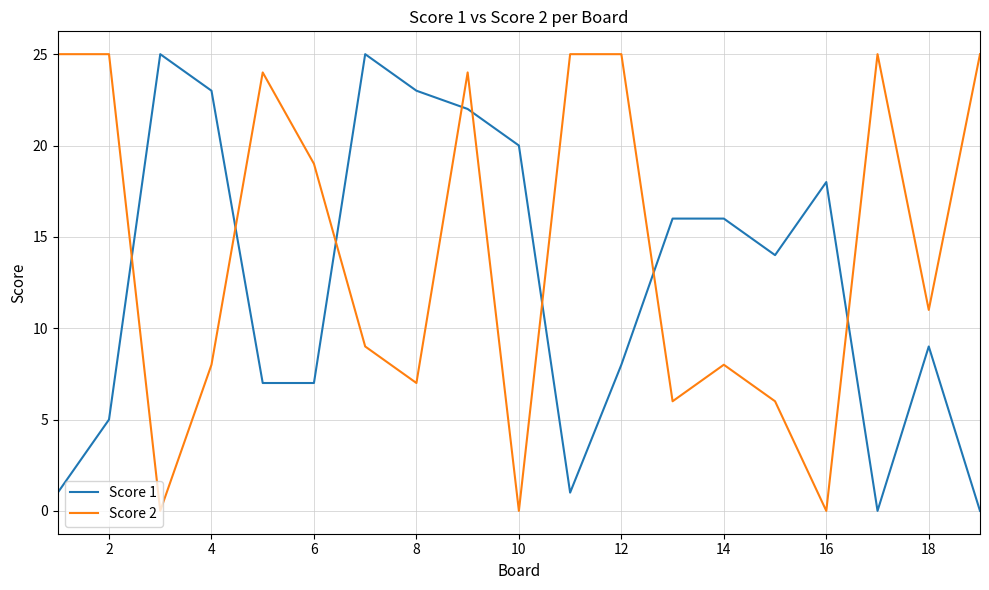

What is the maximum value for Score 2?

25